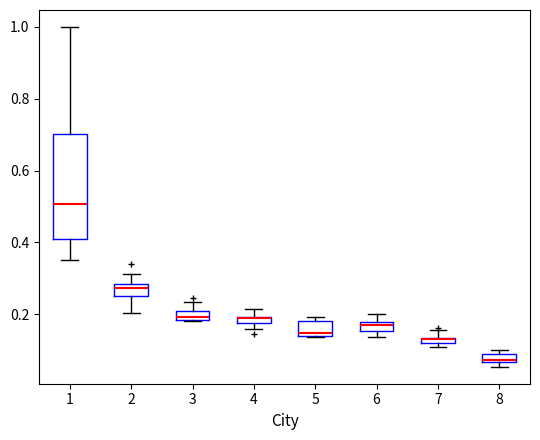

Where does the lower whisker of the box at x = 2 end on the y-axis? The values are not printed on the chart, so give them approximately, as read against the axis.

0.20